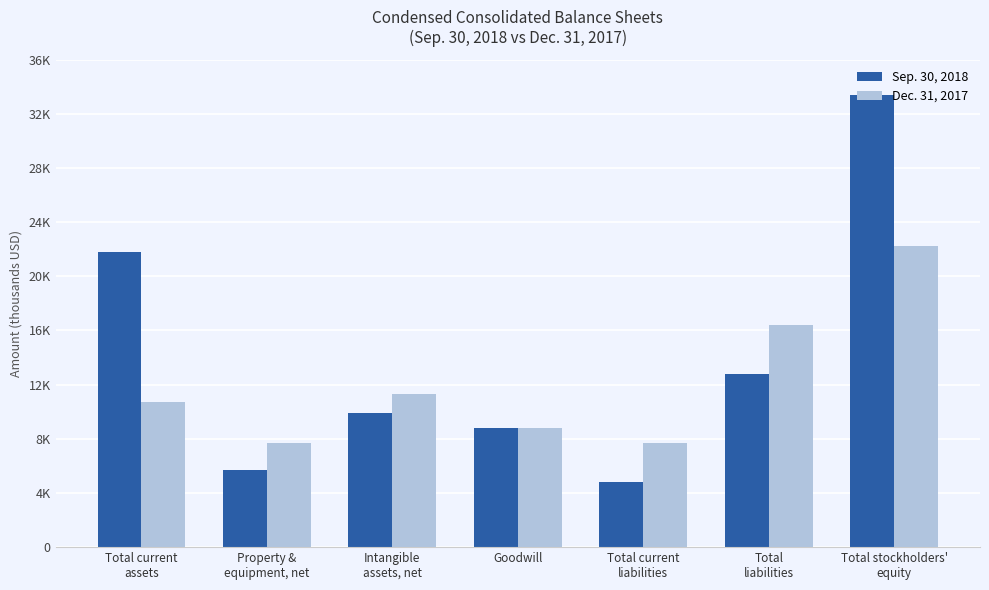

What is the minimum value shown in the chart?

4791